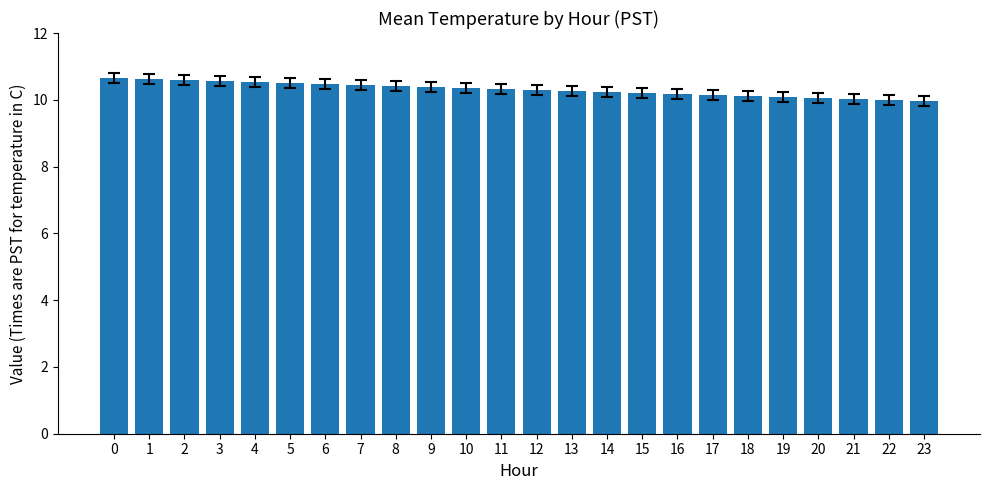

What is the greatest value displayed?

10.7